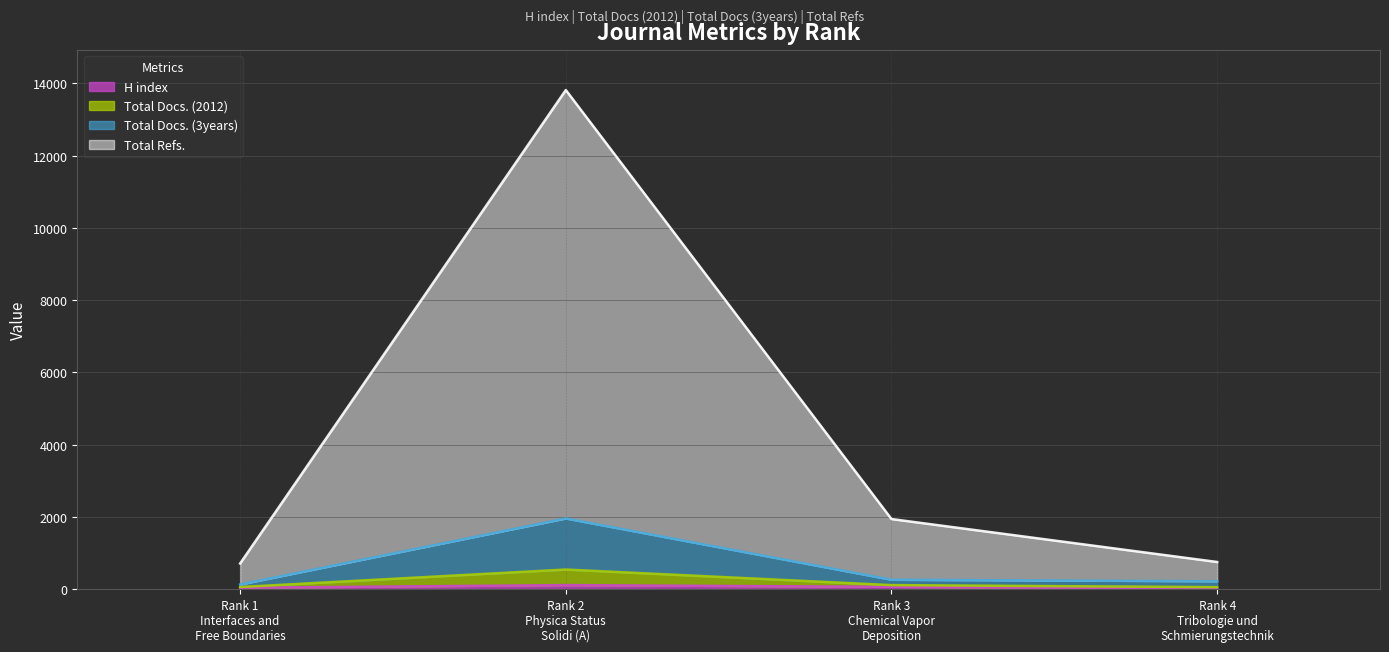

What is the label of the 4th point from the left?

Rank 4
Tribologie und
Schmierungstechnik